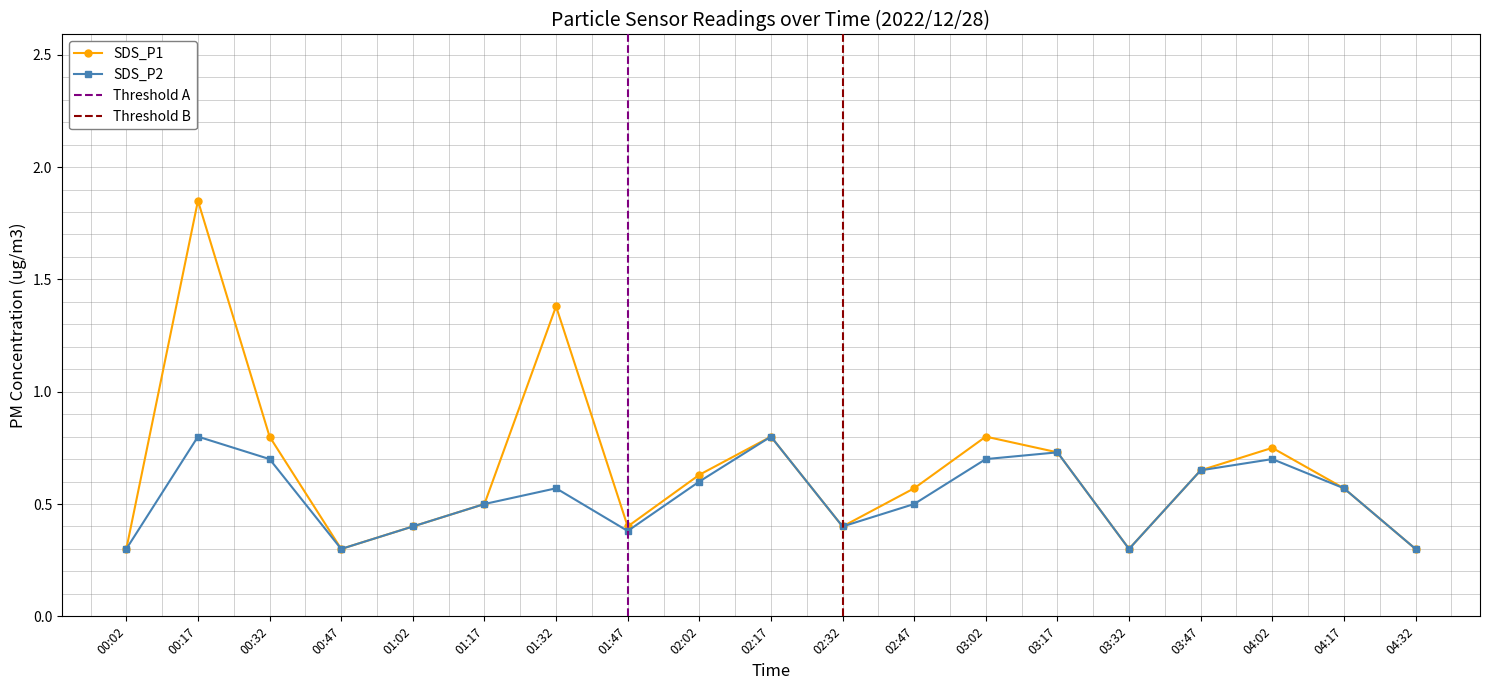

Where is SDS_P1 nearest to the value 1?

00:32